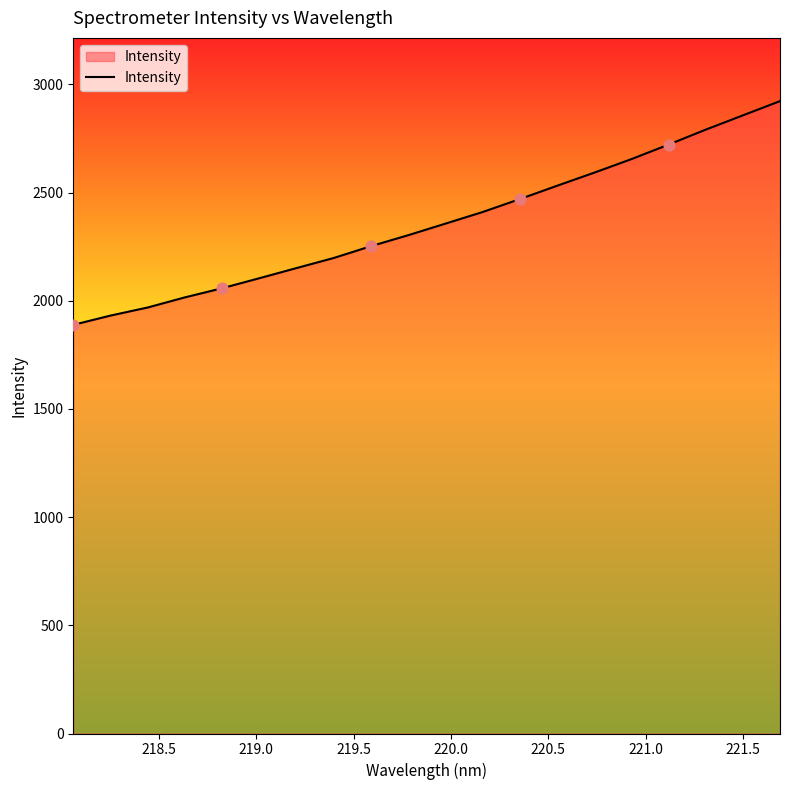

What is the difference between the maximum and minimum values?

1034.0